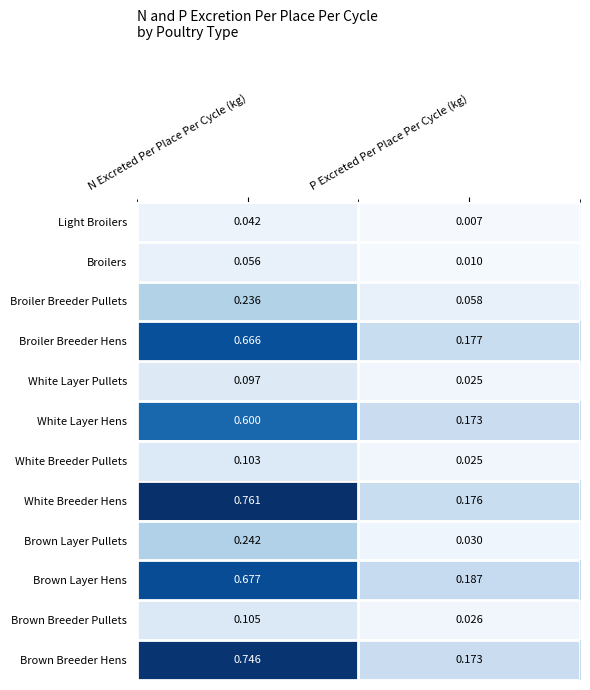

Which series has the largest range (max minus min)?

White Breeder Hens